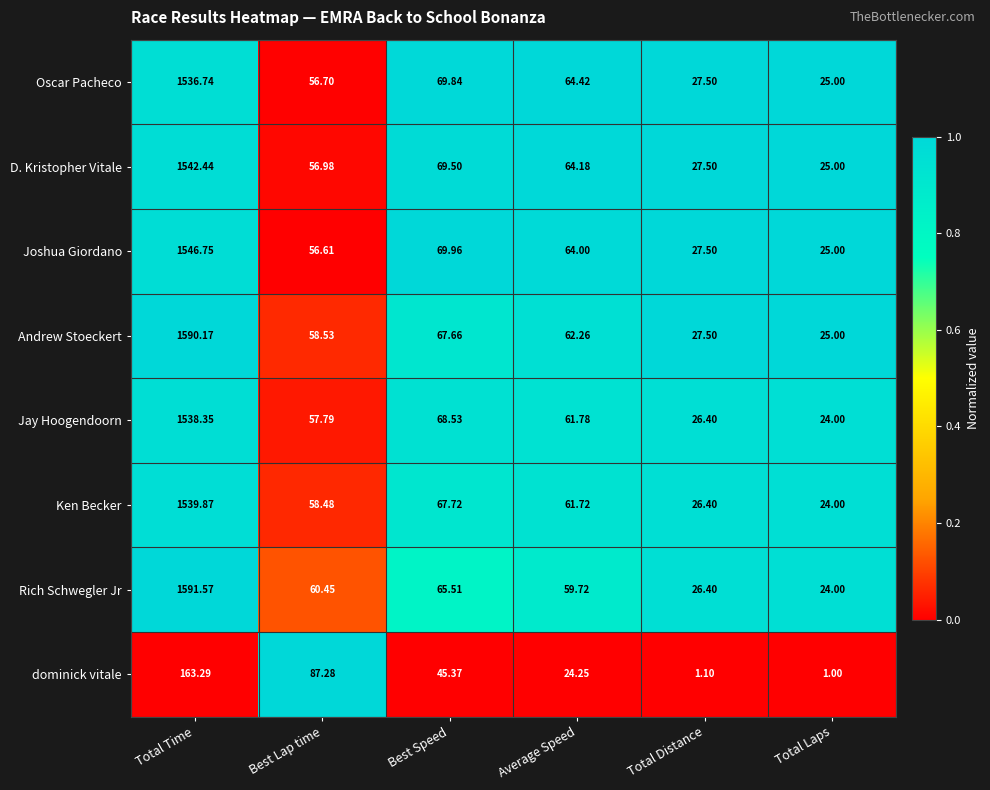

Where is D. Kristopher Vitale nearest to the value 783?

Best Speed